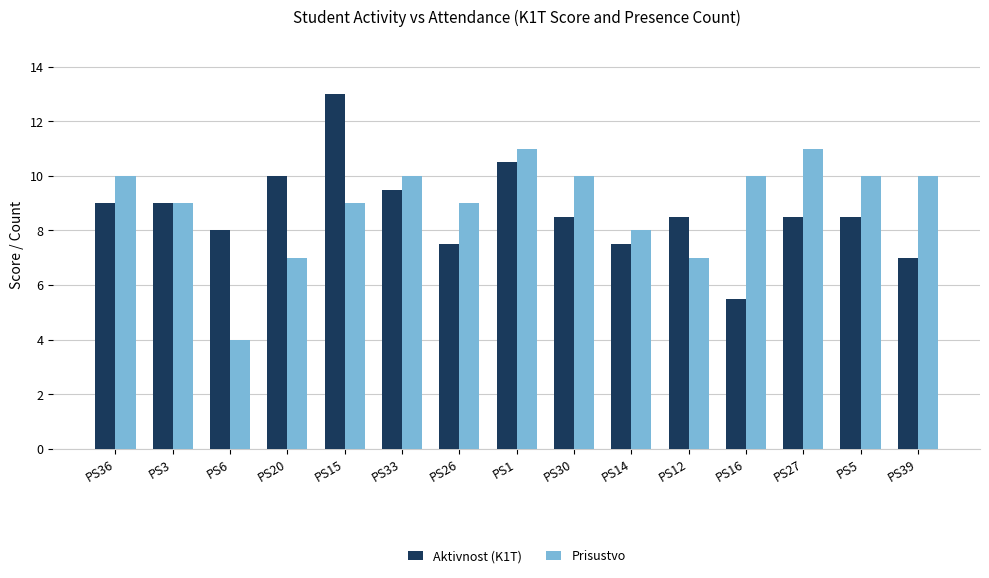

Is it true that Aktivnost (K1T) equals 8.5 at PS5?

True